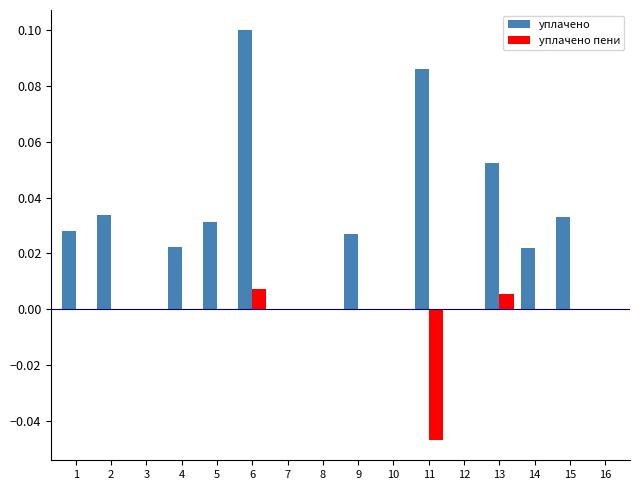

At which category is the sum across all series the highest?

6